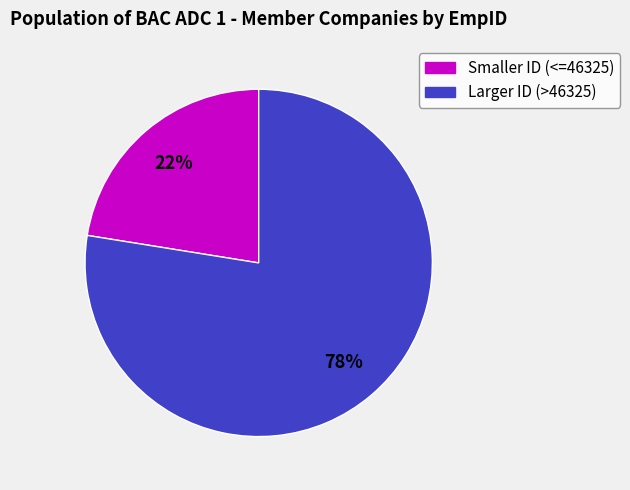

Is the sum of 22% and 78% greater than half?

Yes